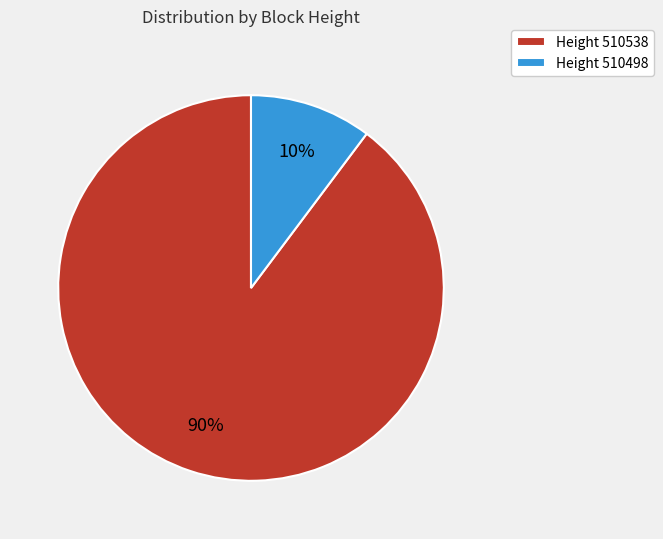

Rank the categories by value from lowest to highest.

Height 510498, Height 510538